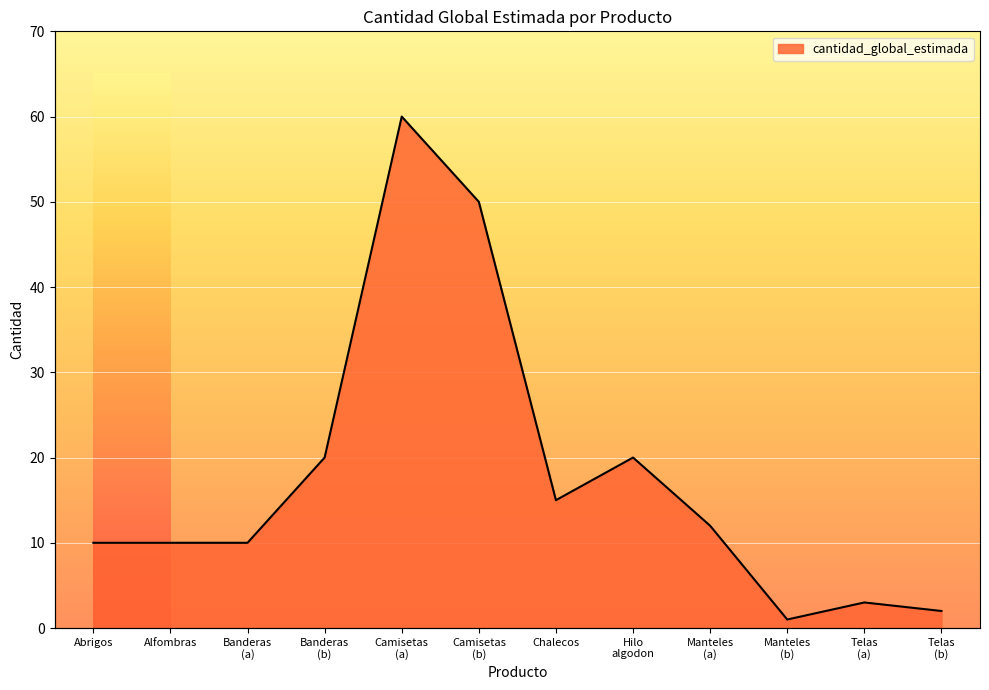

Count the number of categories in the chart.

12